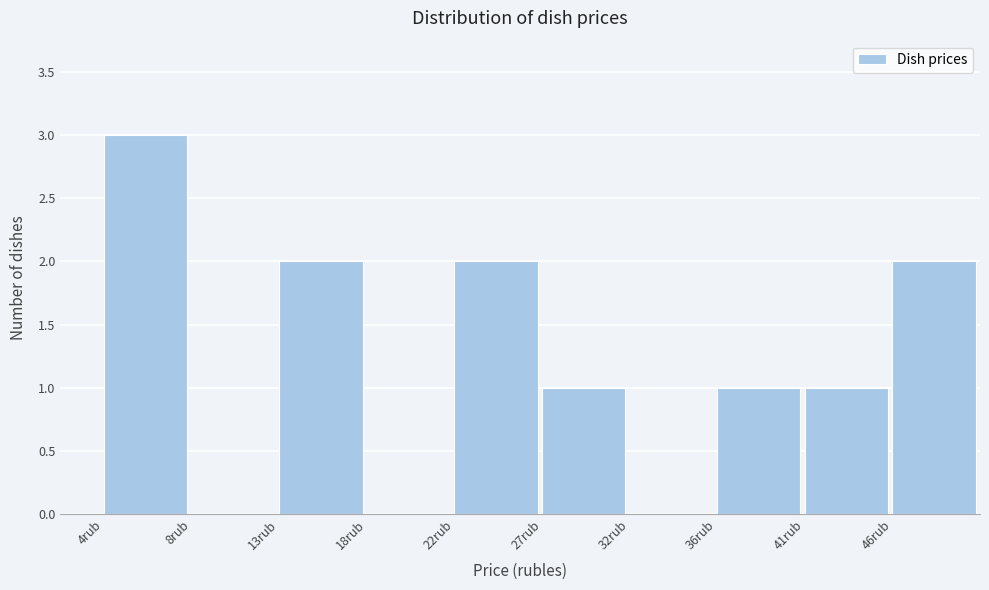

Reading left to right, list all the values displayed in this chart.

4rub=3	8rub=0	13rub=2	18rub=0	22rub=2	27rub=1	32rub=0	36rub=1	41rub=1	46rub=2